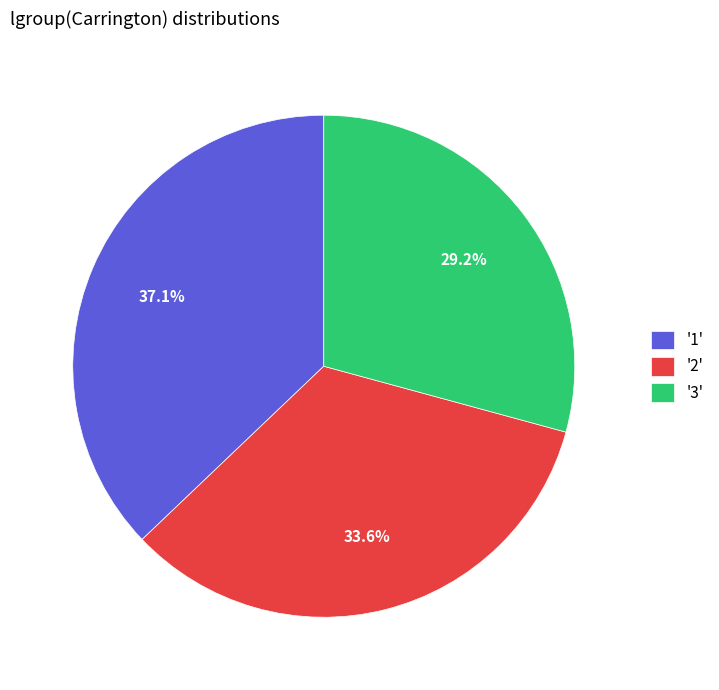

Is there any slice that represents more than half of the pie?

No